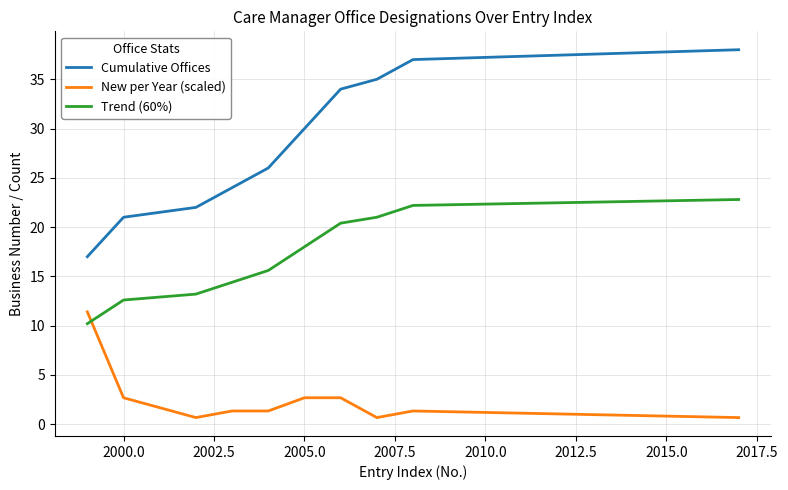

Rank the series by their maximum value, from lowest to highest.

New per Year (scaled), Trend (60%), Cumulative Offices